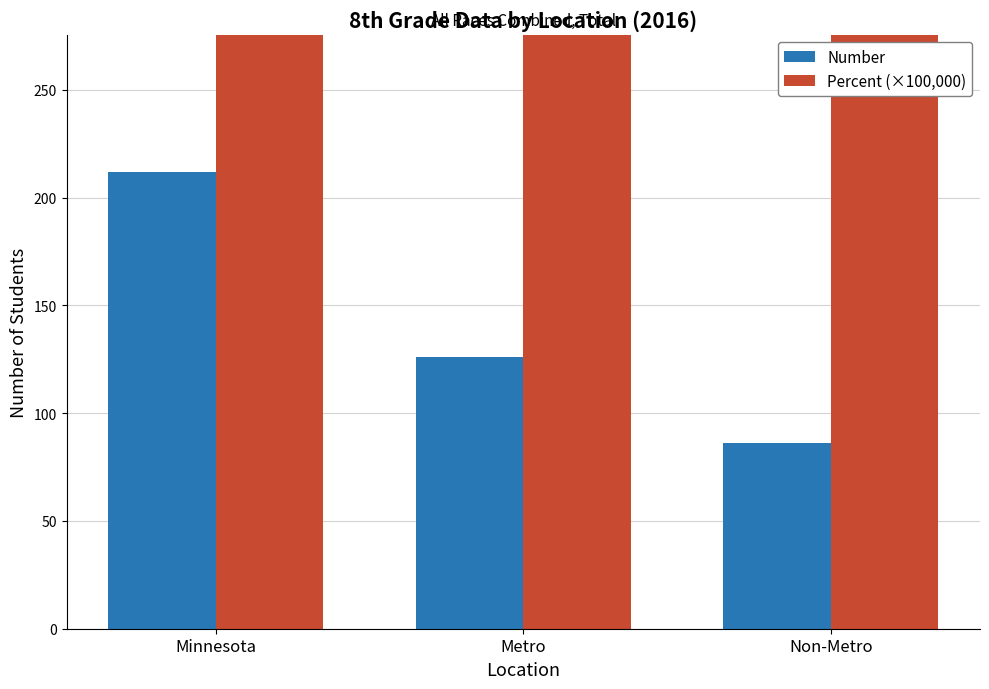

Where does the Number series first go above 126?

Minnesota